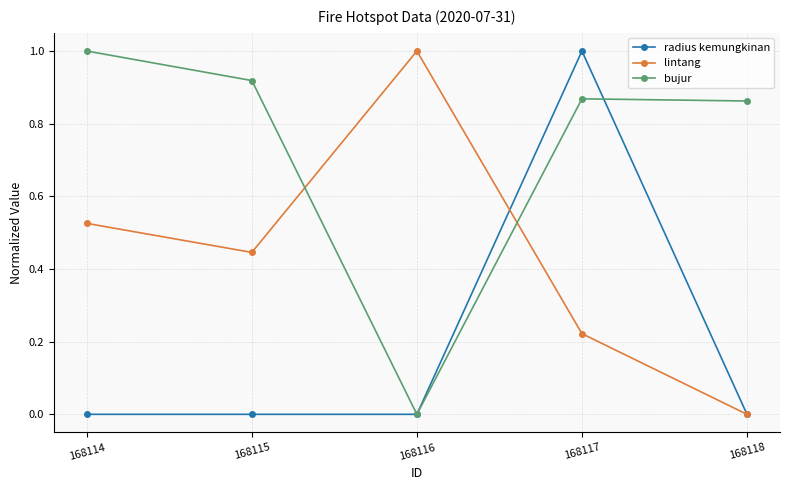

Is this an area chart (filled region under the line)?

No